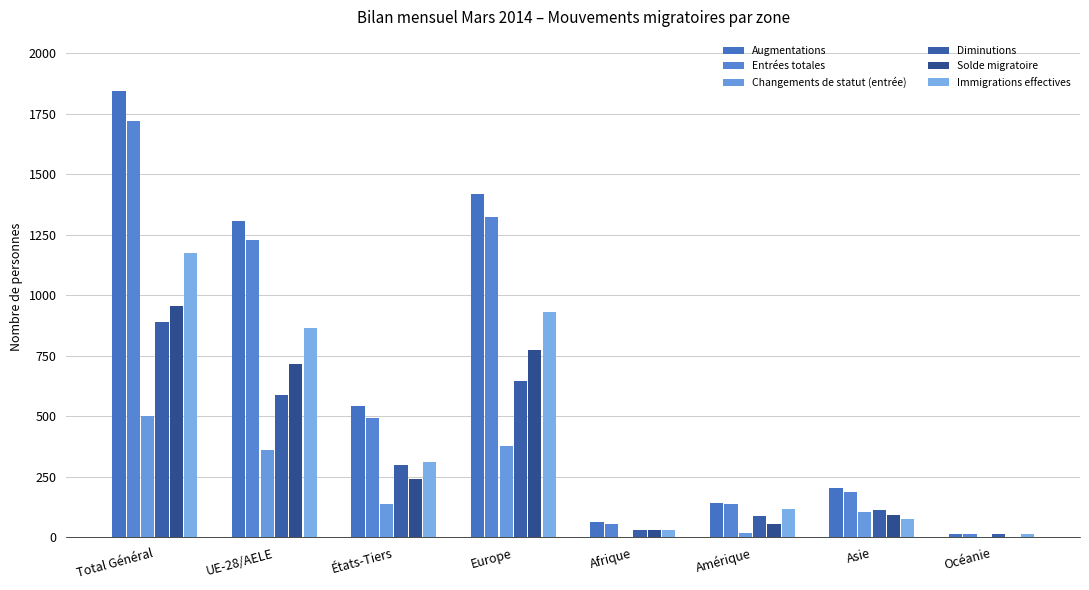

How many groups of bars are there?

8